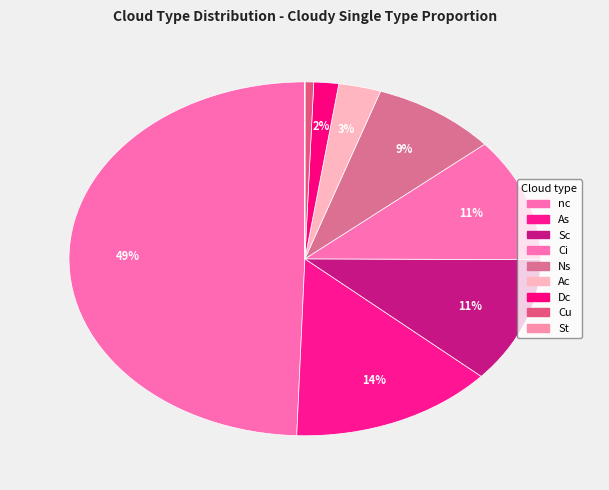

Rank the categories by value from highest to lowest.

nc, As, Sc, Ci, Ns, Ac, Dc, Cu, St